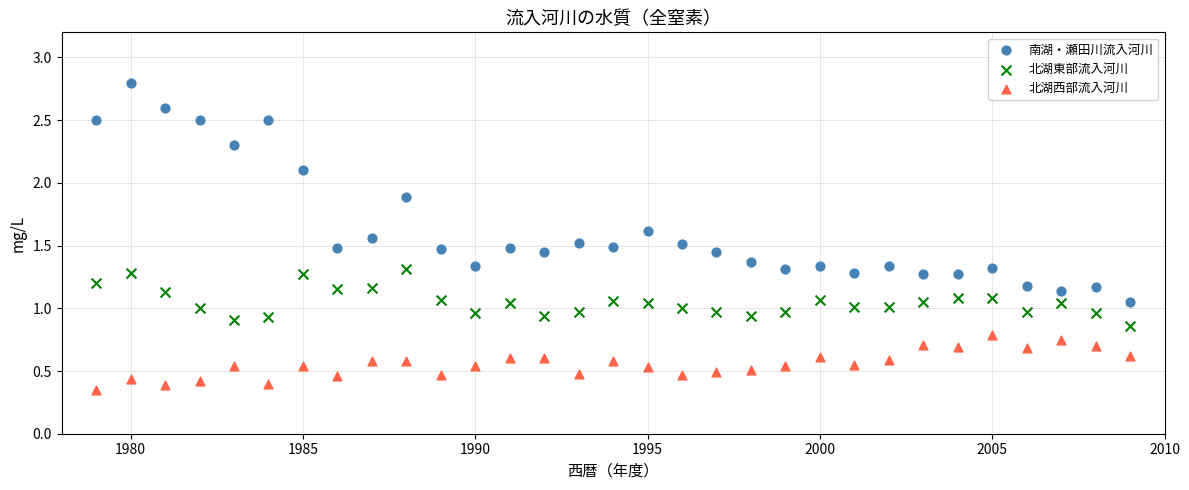

Which series has the largest Y range (max minus min)?

南湖・瀬田川流入河川